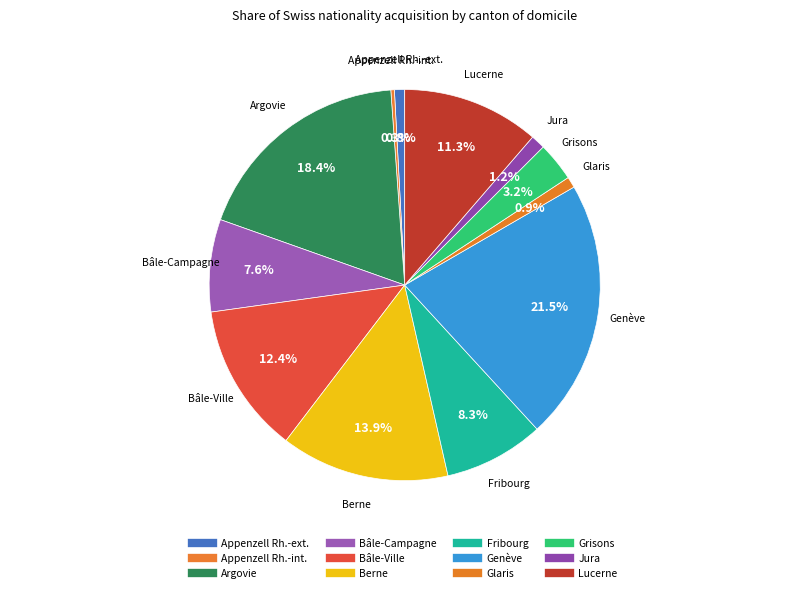

Does Grisons account for over 50% of the chart?

No